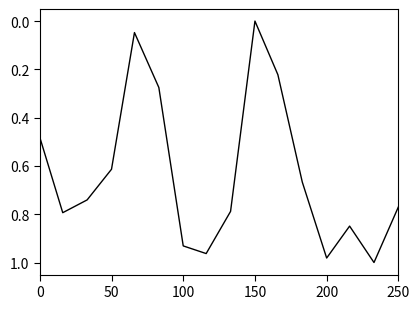

How many lines are shown in the chart?

1